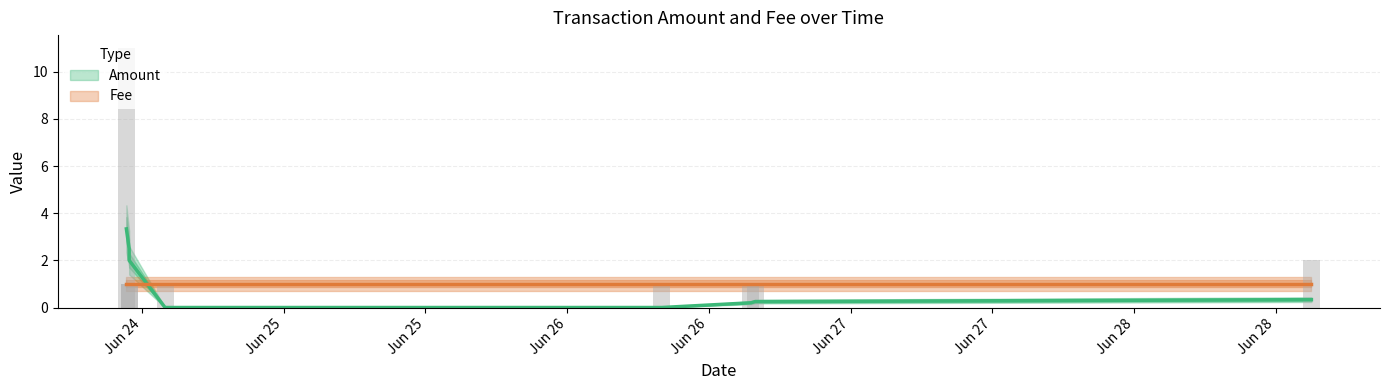

Does the chart contain any negative values?

No